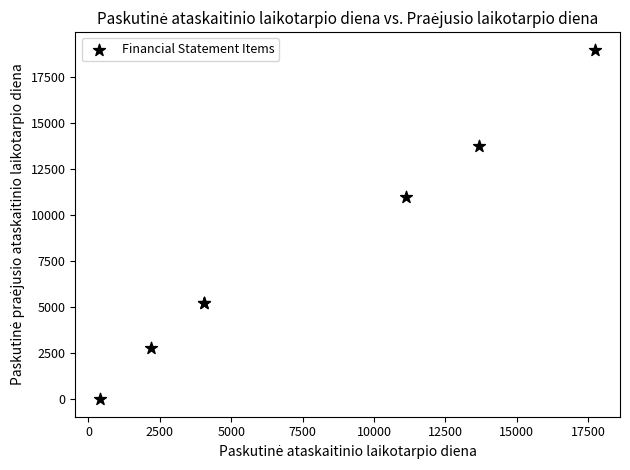

What Y value in the scatter plot is closest to 9487?

10955.5